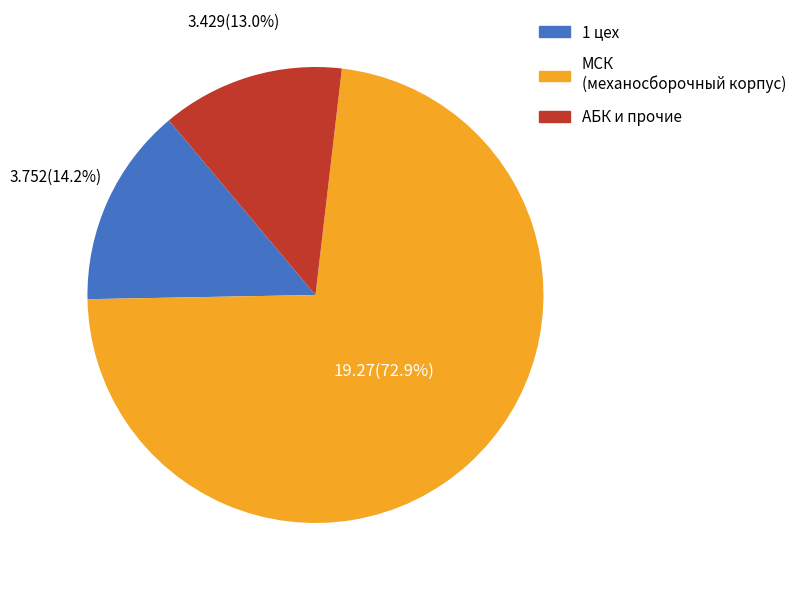

Which has a higher value, АБК и прочие or МСК (механосборочный корпус)?

МСК (механосборочный корпус)